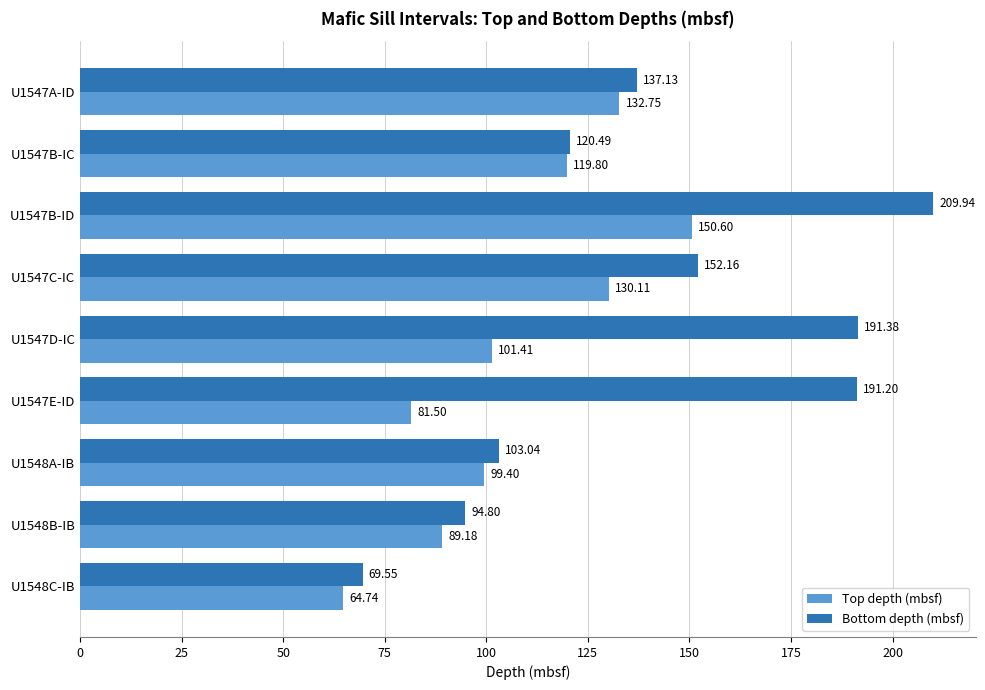

Is the value of Bottom depth (mbsf) at U1547D-IC greater than the value of Top depth (mbsf) at U1547C-IC?

Yes